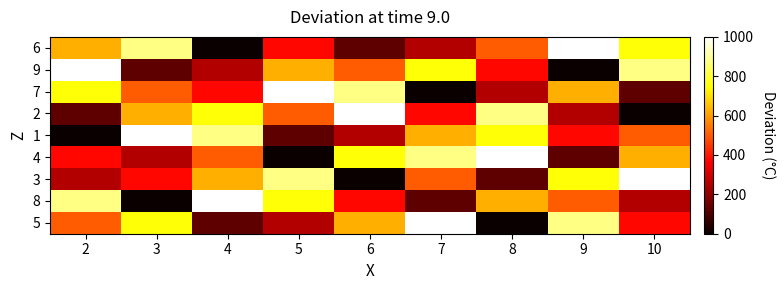

Between 4 and 2, which is larger?

2